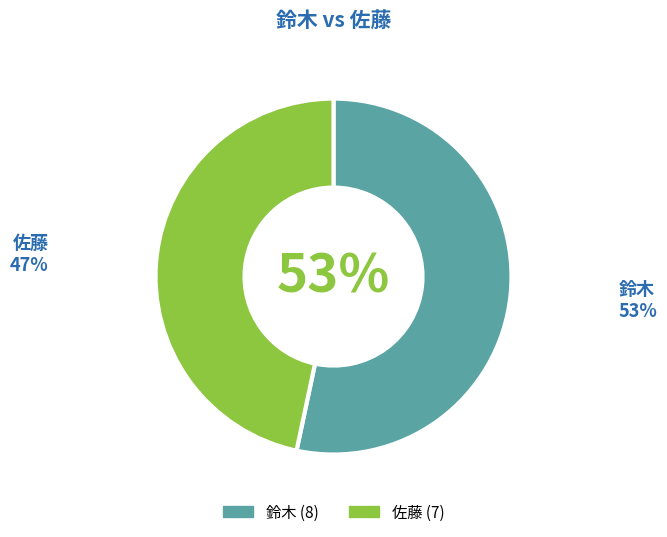

What is the ratio of the value at 鈴木 to the value at 佐藤?

1.1